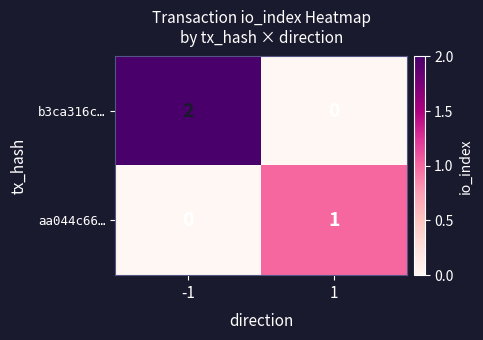

Which series has the largest range (max minus min)?

b3ca316c…